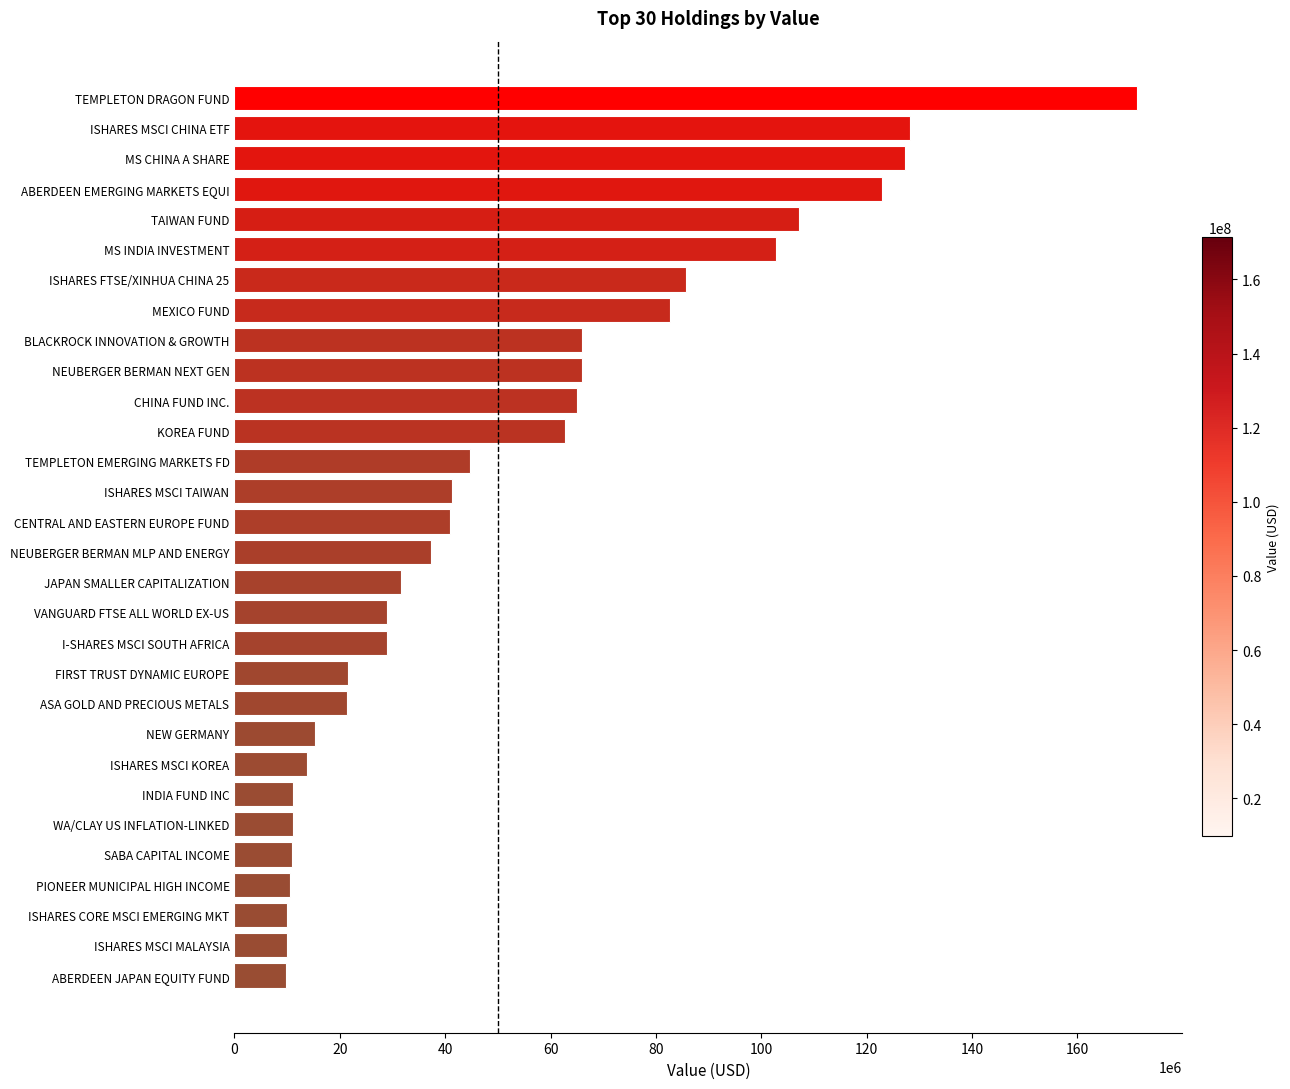

The chart shows a value of 37380000 at NEUBERGER BERMAN MLP AND ENERGY. True or false?

True